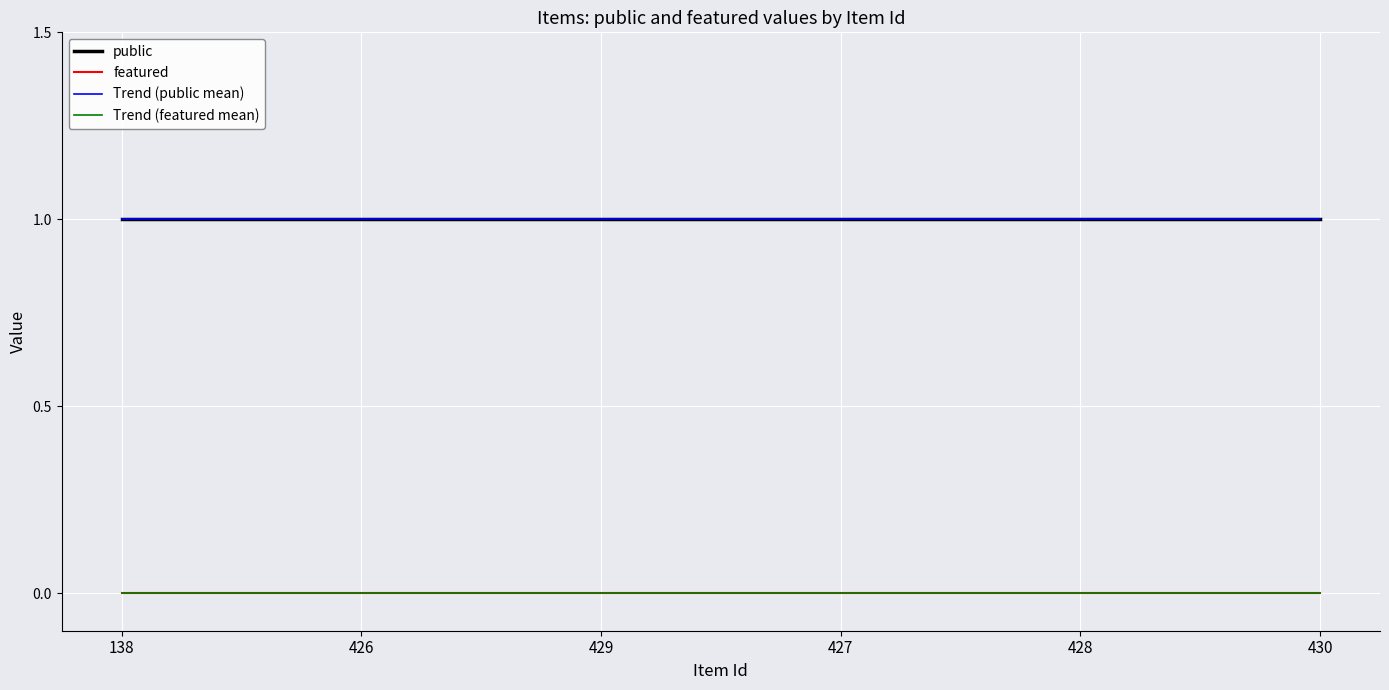

True or false: Trend (public mean) has a value of 1 at 430.

True